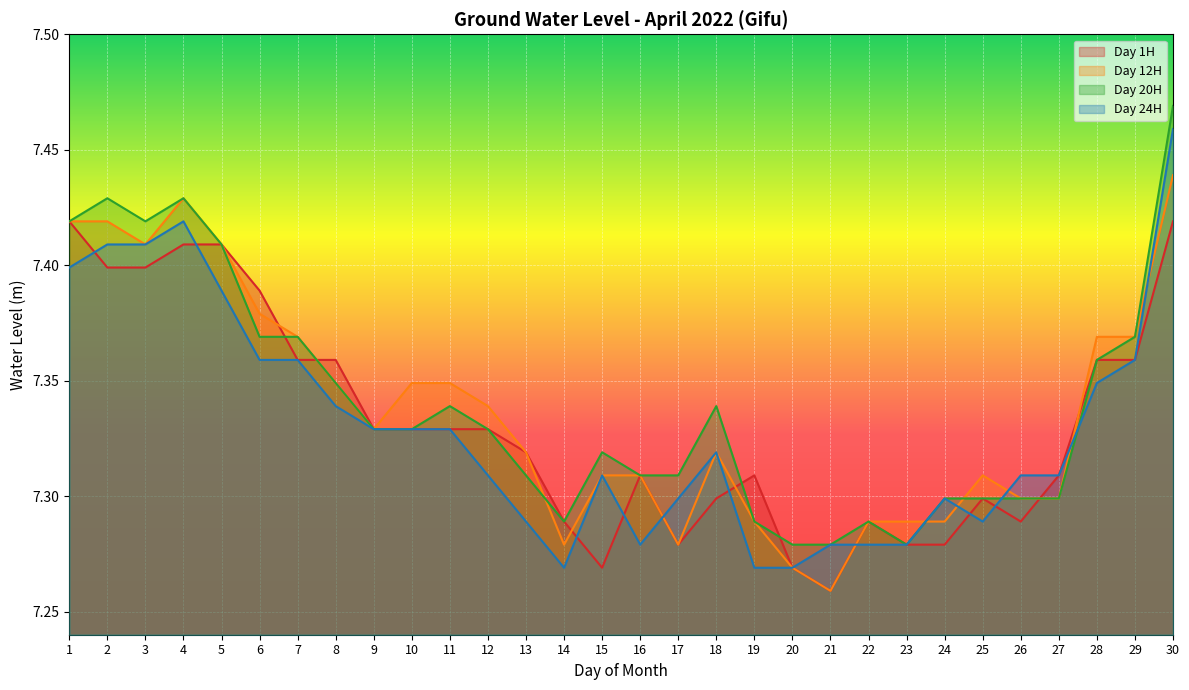

What is the difference between the Day 24H values at 4 and 25?

0.1